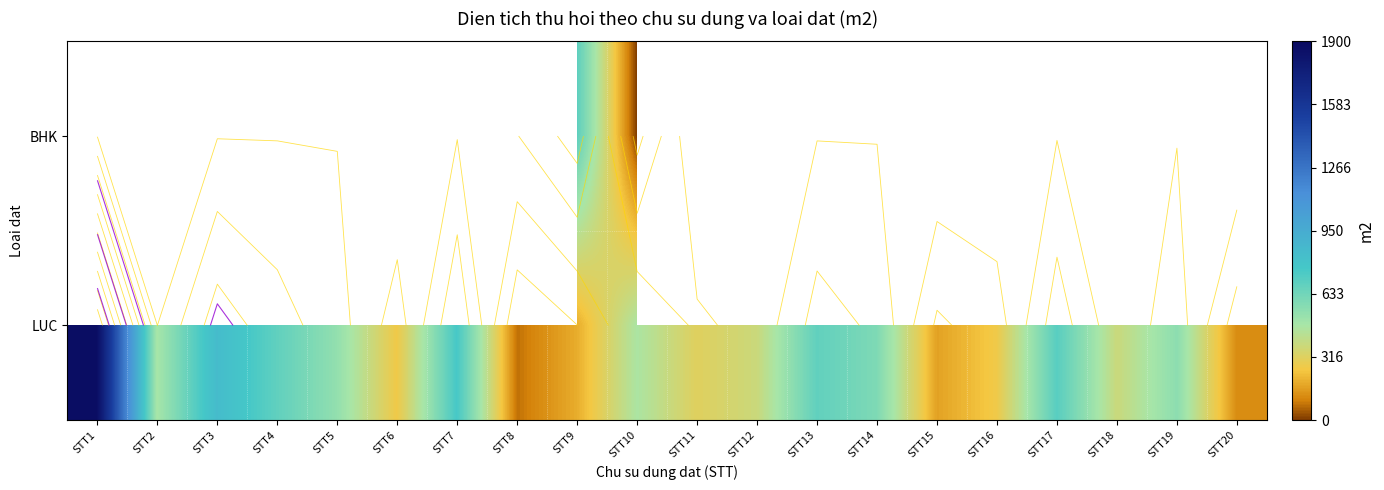

Which series has the largest range (max minus min)?

LUC